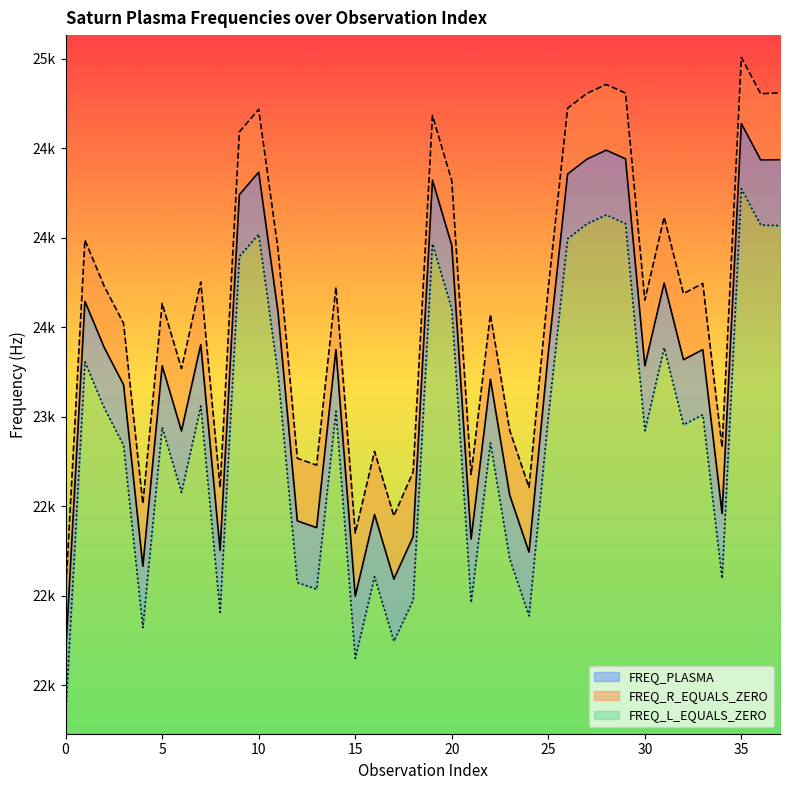

Rank the series at 16 from lowest to highest value.

FREQ_L_EQUALS_ZERO, FREQ_PLASMA, FREQ_R_EQUALS_ZERO